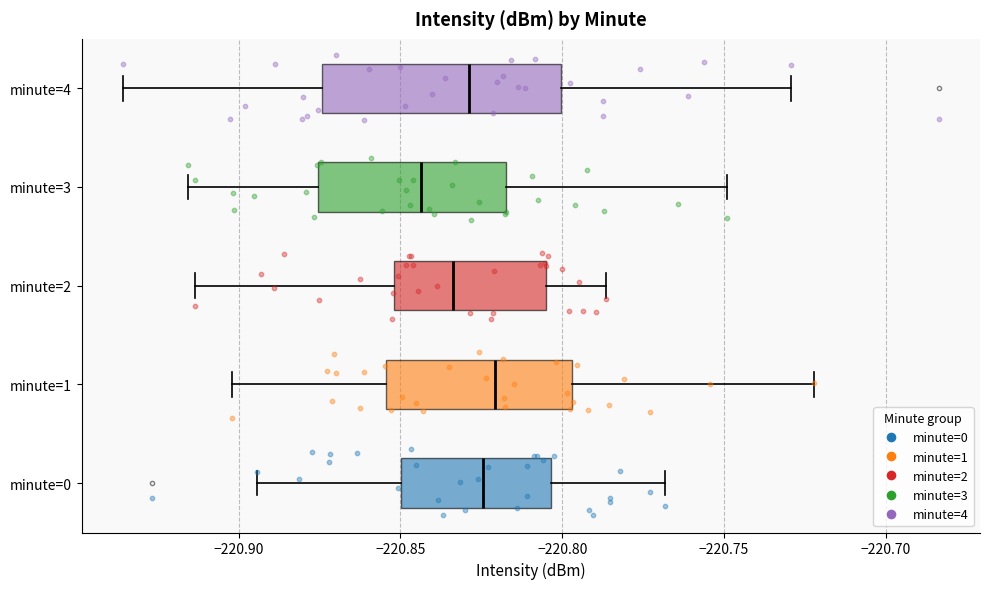

Where is the left edge of the box for minute=1 on the x-axis? The values are not printed on the chart, so give them approximately, as read against the axis.

-220.855